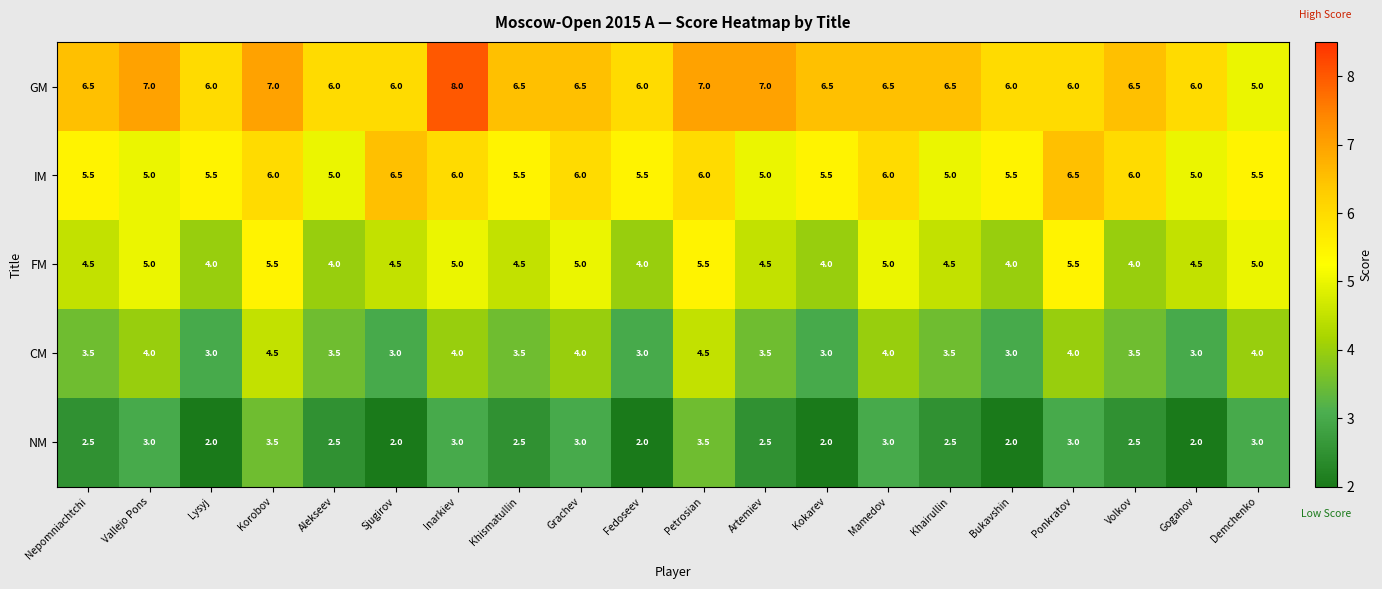

Which series has the widest spread of values?

GM